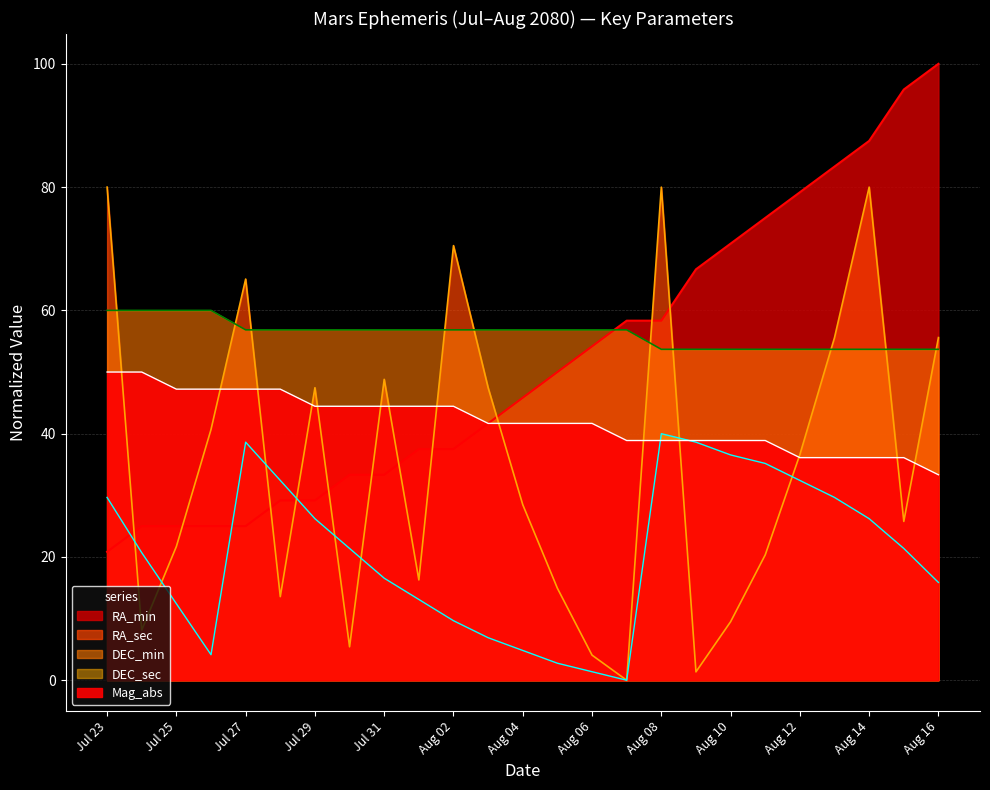

The DEC_sec series shows 6.7 at Aug 04. True or false?

False